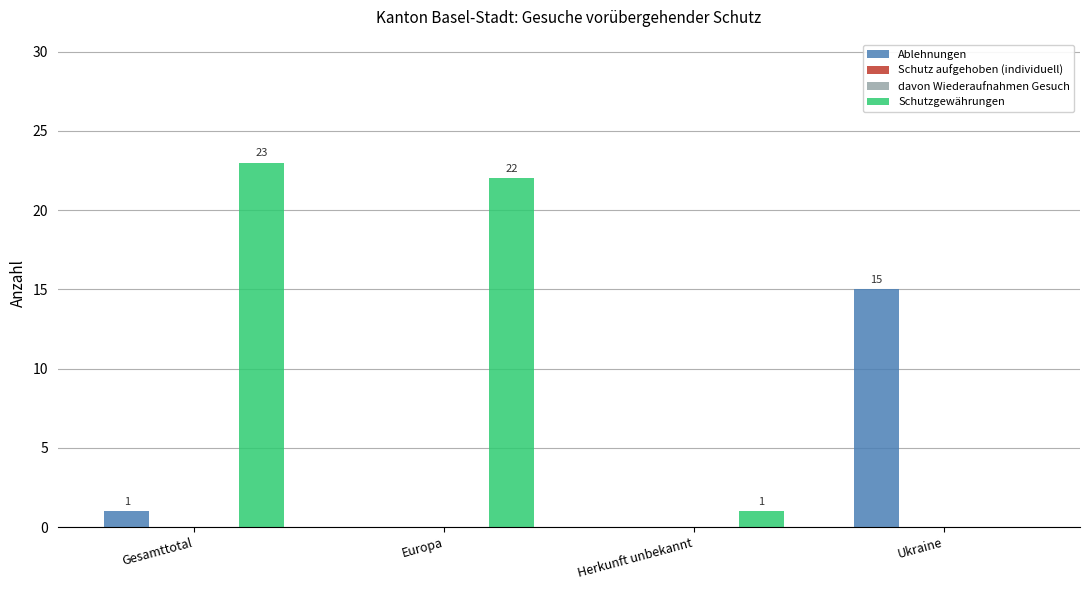

At which label does davon Wiederaufnahmen Gesuch reach its minimum?

Gesamttotal